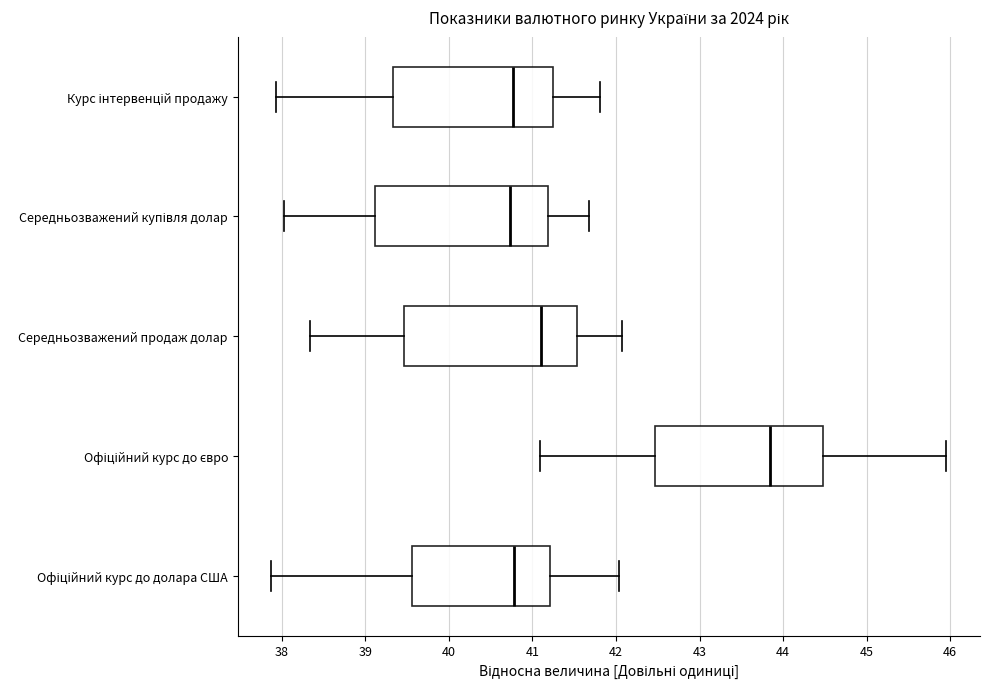

Reading bottom to top, read every box against the x-axis: the position of its median line, the range the box covers, and the ends of its whiskers. The values are not printed on the chart, so give them approximately, as read against the axis.

Офіційний курс до долара США: median 40.8, box 39.6 to 41.2, whiskers 37.9 to 42.0
Офіційний курс до євро: median 43.8, box 42.5 to 44.5, whiskers 41.1 to 46.0
Середньозважений продаж долар: median 41.1, box 39.5 to 41.5, whiskers 38.3 to 42.1
Середньозважений купівля долар: median 40.7, box 39.1 to 41.2, whiskers 38.0 to 41.7
Курс інтервенцій продажу: median 40.8, box 39.3 to 41.2, whiskers 37.9 to 41.8